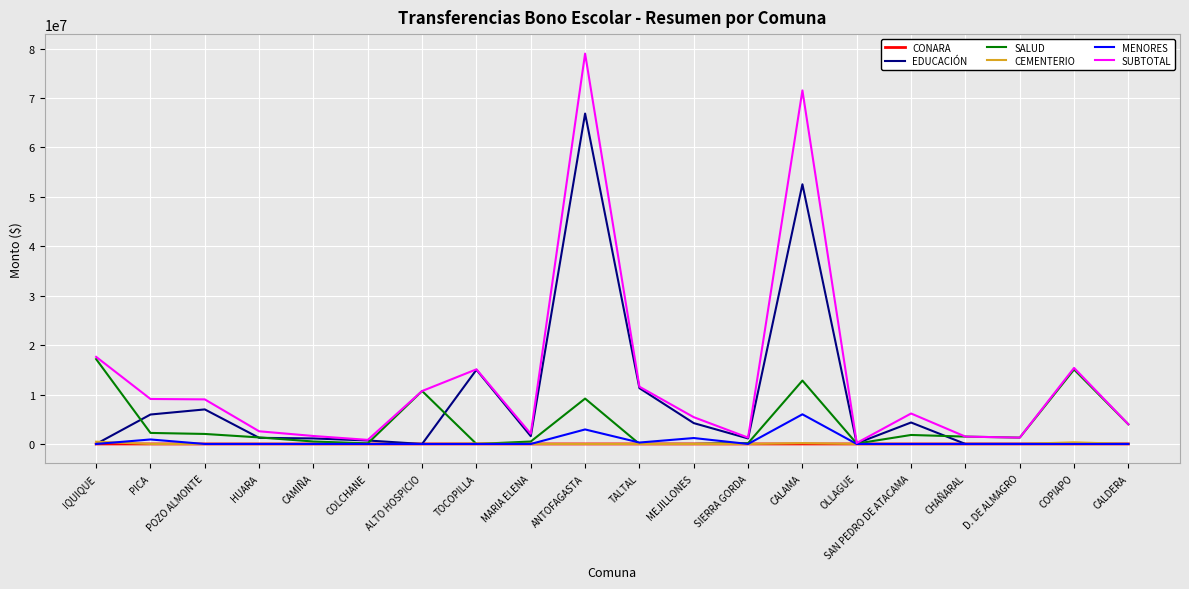

What position from the right is TOCOPILLA?

13